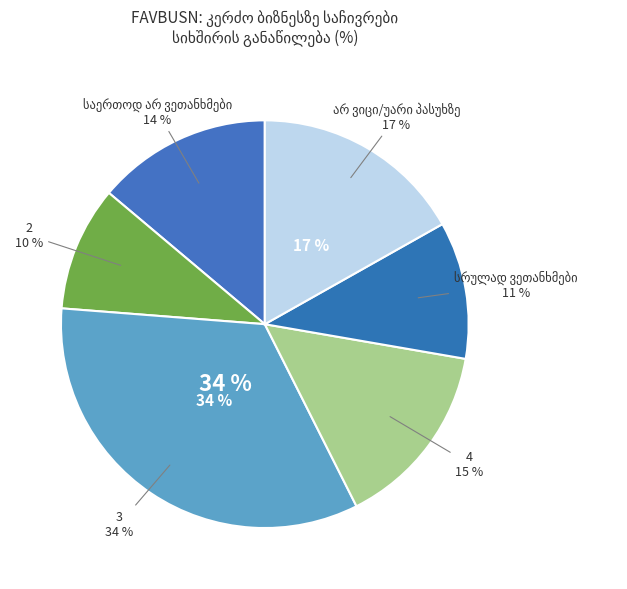

What is the ratio of the value at 2 to the value at სრულად ვეთანხმები?

0.9